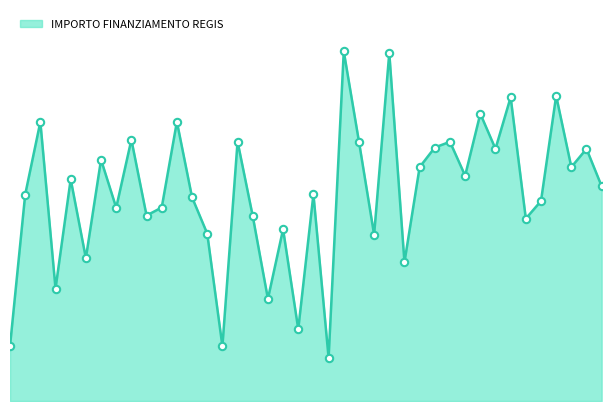

Is this an area chart (filled region under the line)?

Yes